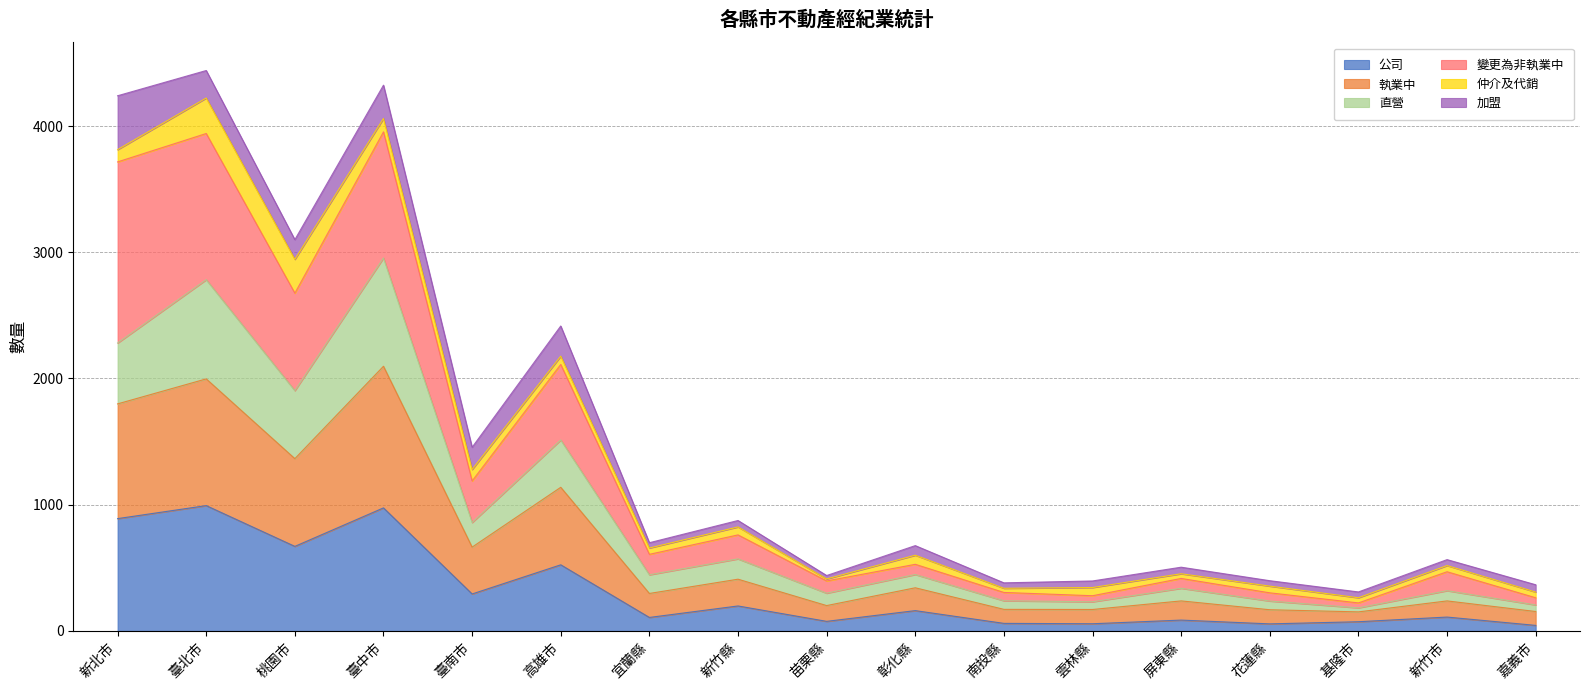

At how many categories does at least one series exceed 4032?

3